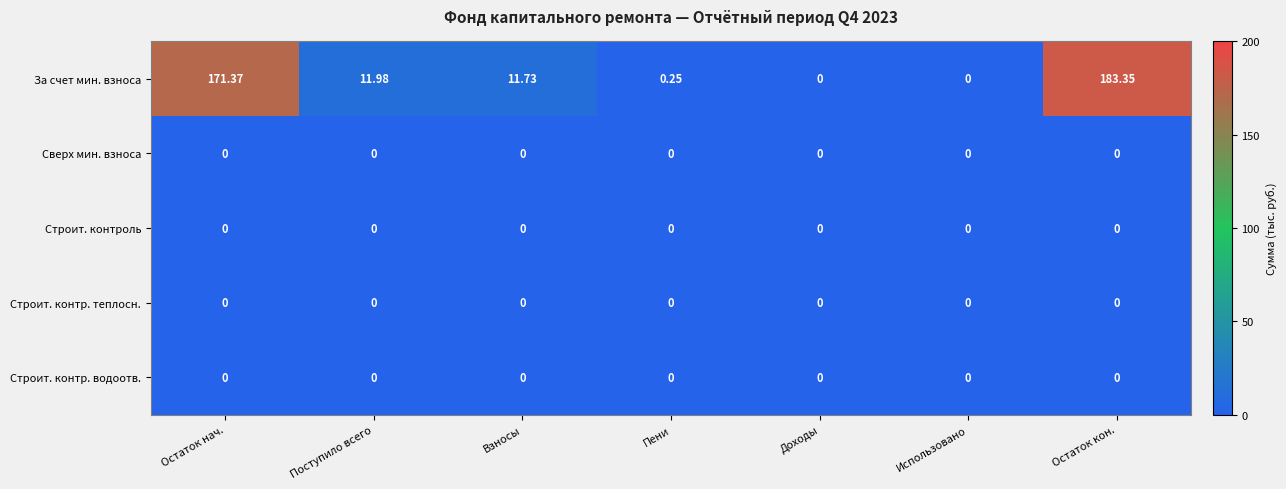

Which series has the largest total across all categories?

За счет мин. взноса